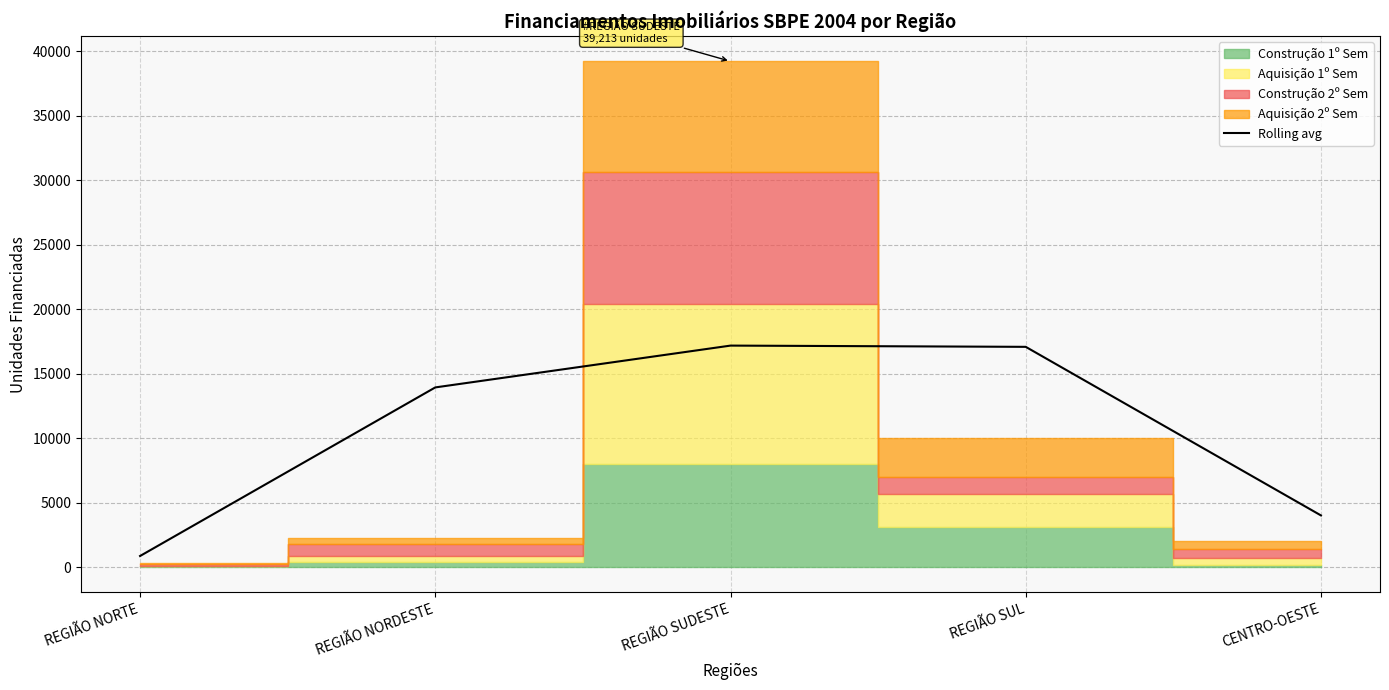

At which category does the chart reach its peak across all series?

REGIÃO SUDESTE